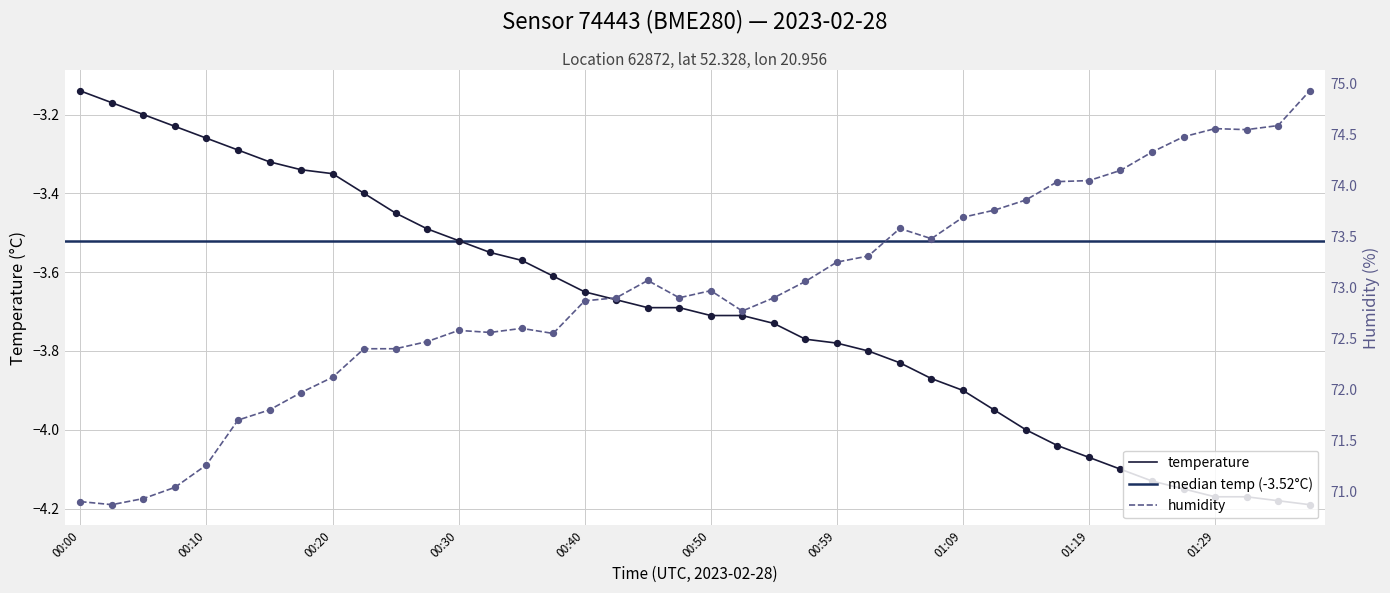

Which series has the largest Y range (max minus min)?

humidity